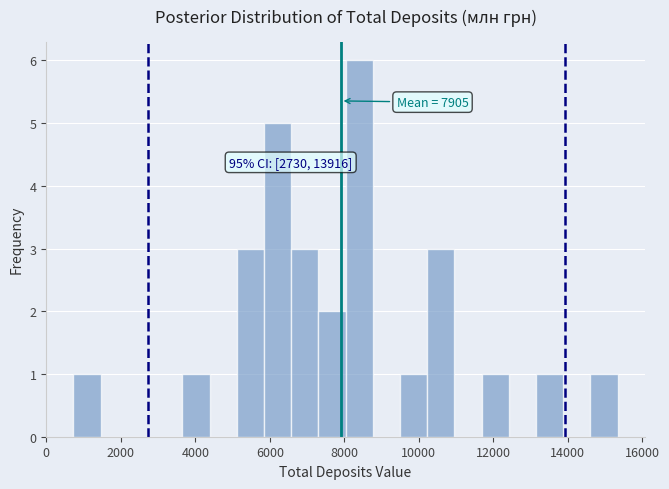

Around what value on the x-axis is the tallest bar? Give the approximate position of its centre, as read against the axis.

8400